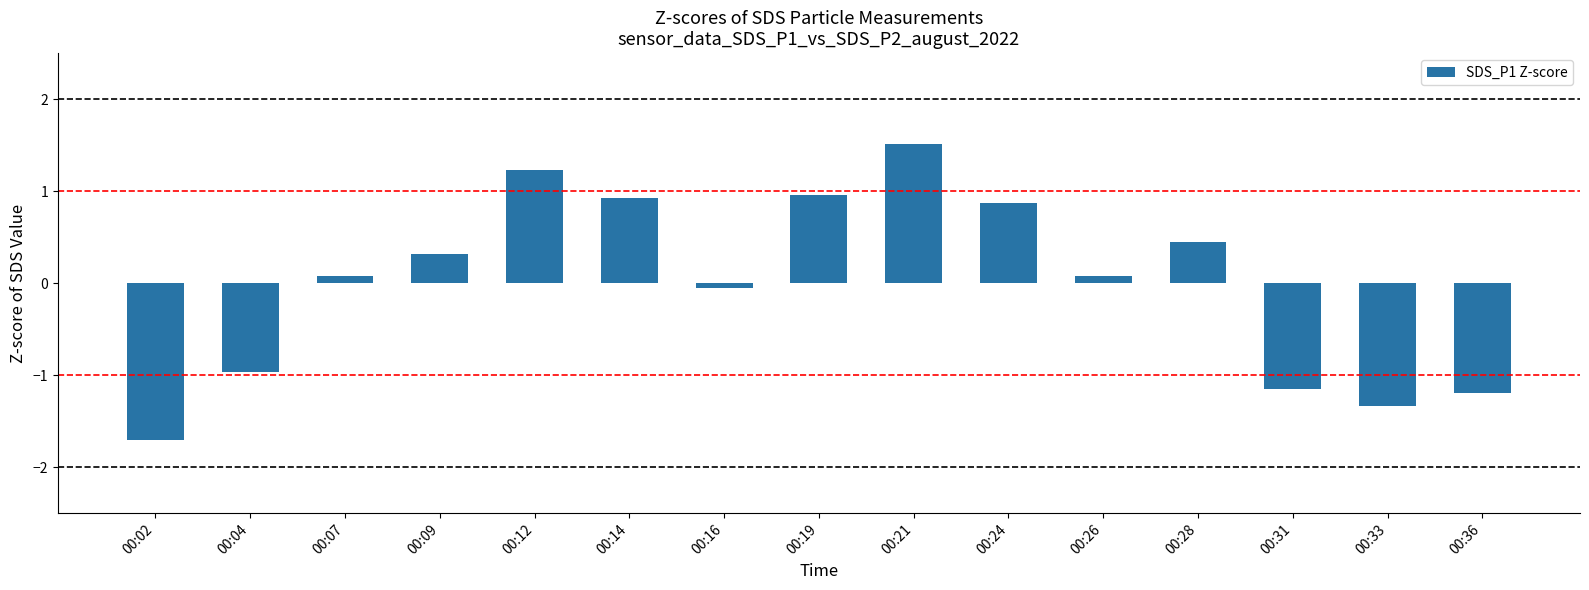

What is the value of the 1st bar from the left?

-1.7